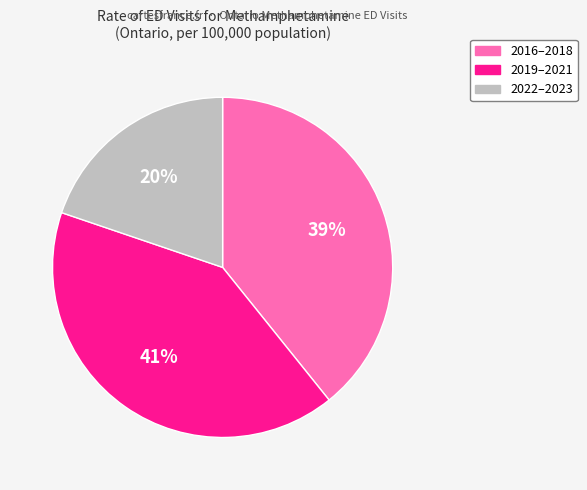

Is there a majority slice in this chart?

No